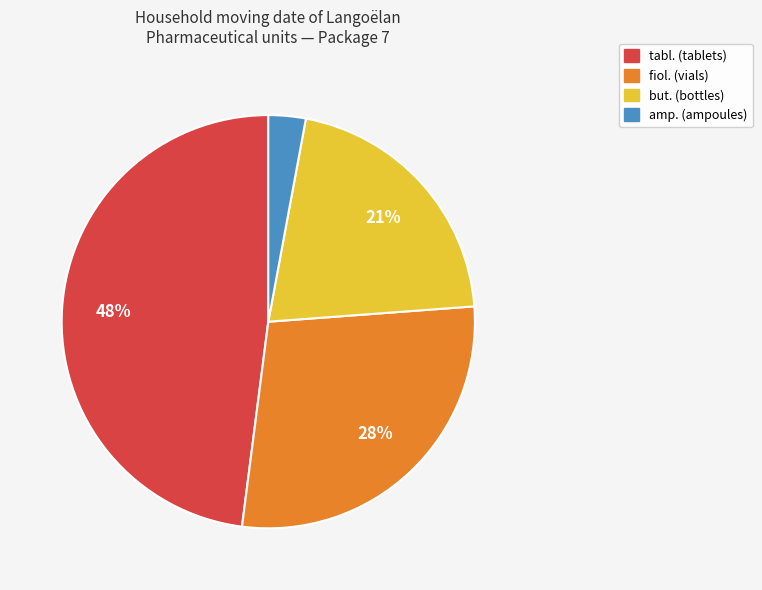

To the nearest percent, what is the difference between the largest and smallest slice percentages?

45%